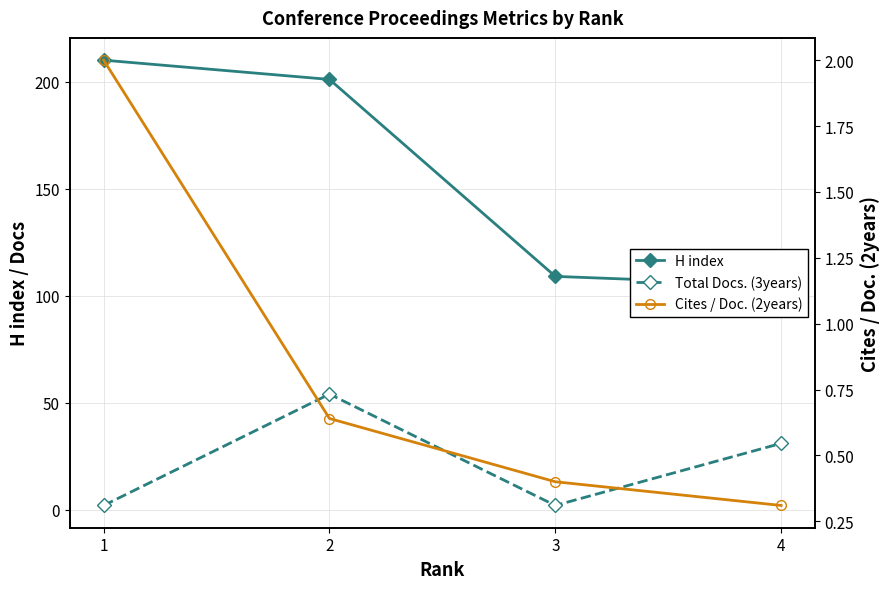

Reading right to left, what are all the values shown in this chart?

H index: 105.0	109.0	201.0	210.0
Total Docs. (3years): 31.0	2.0	54.0	2.0
Cites / Doc. (2years): 0.3	0.4	0.6	2.0